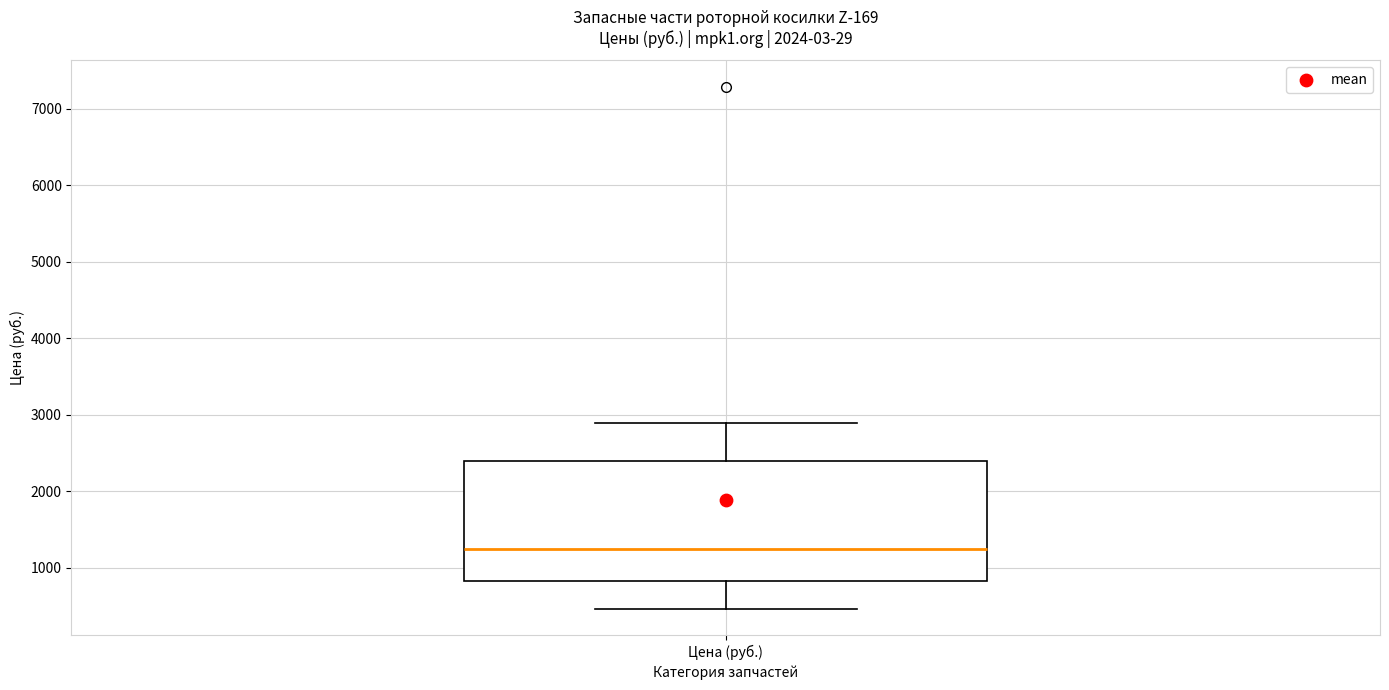

Read this box plot against the y-axis: the position of the median line, the range covered by the box, and the ends of both whiskers. The values are not printed on the chart, so give them approximately, as read against the axis.

median 1200, box 800 to 2400, whiskers 500 to 2900